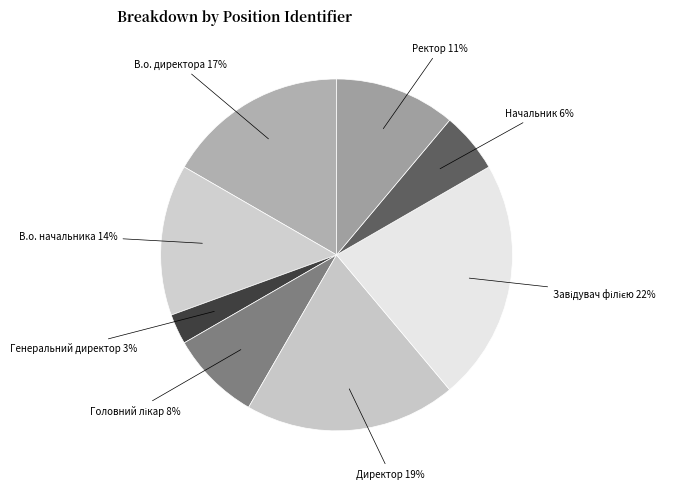

To the nearest percent, what is the average slice percentage?

12%